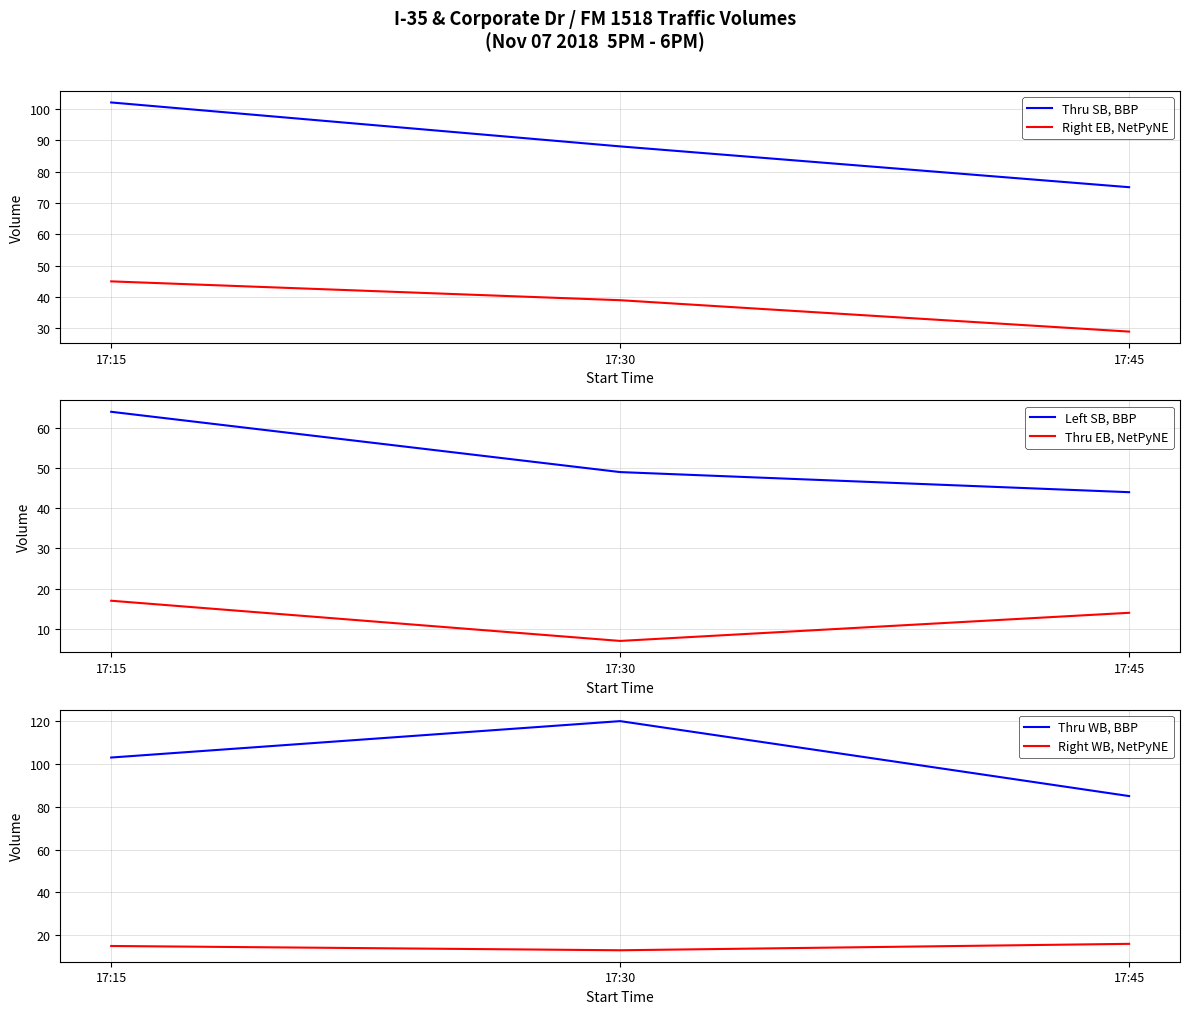

At which label does Thru WB, BBP reach its peak?

17:30